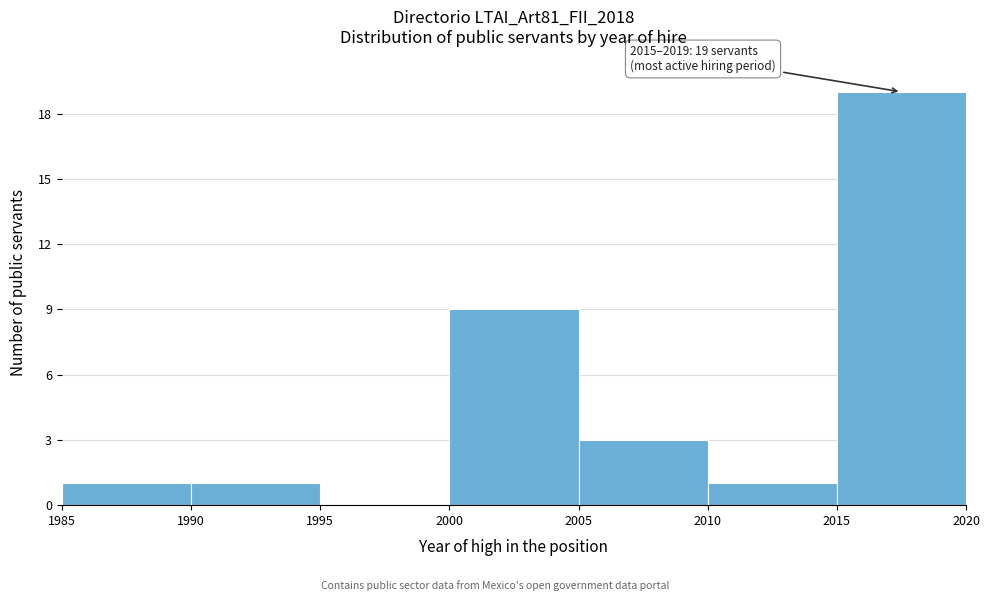

Over which range of the x-axis is the bar tallest?

2015 to 2020